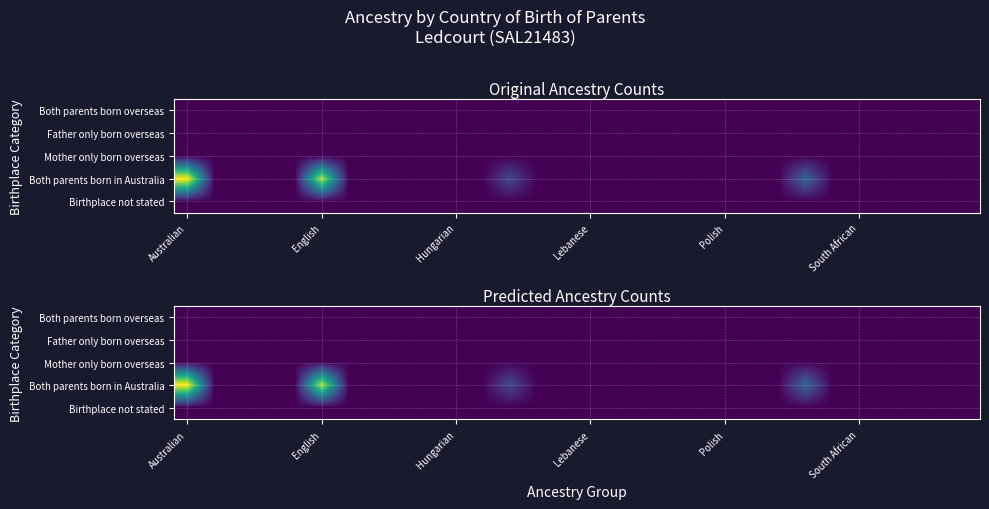

Is it true that Both parents born in Australia equals -10.2 at Hungarian?

False